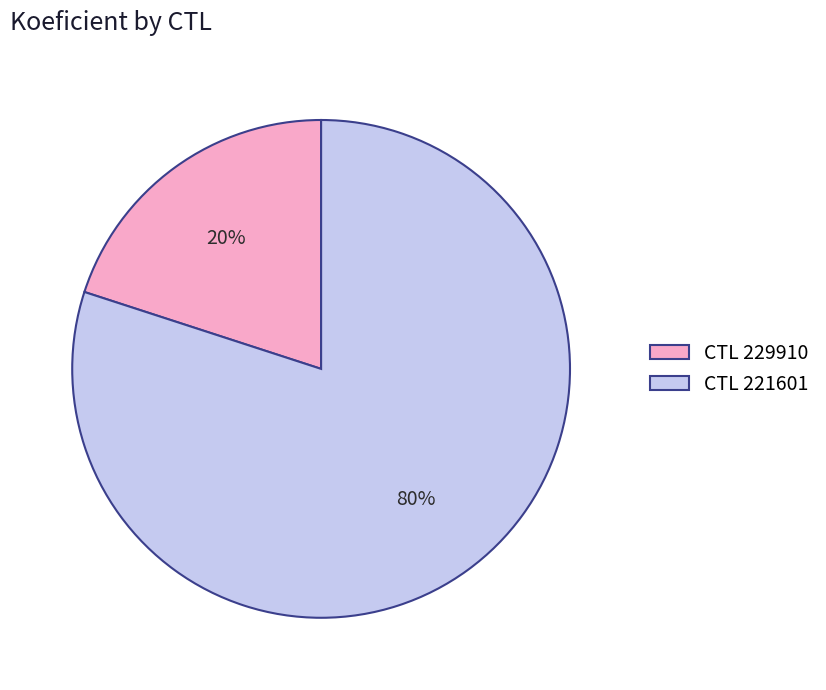

Is there any slice that represents more than half of the pie?

Yes